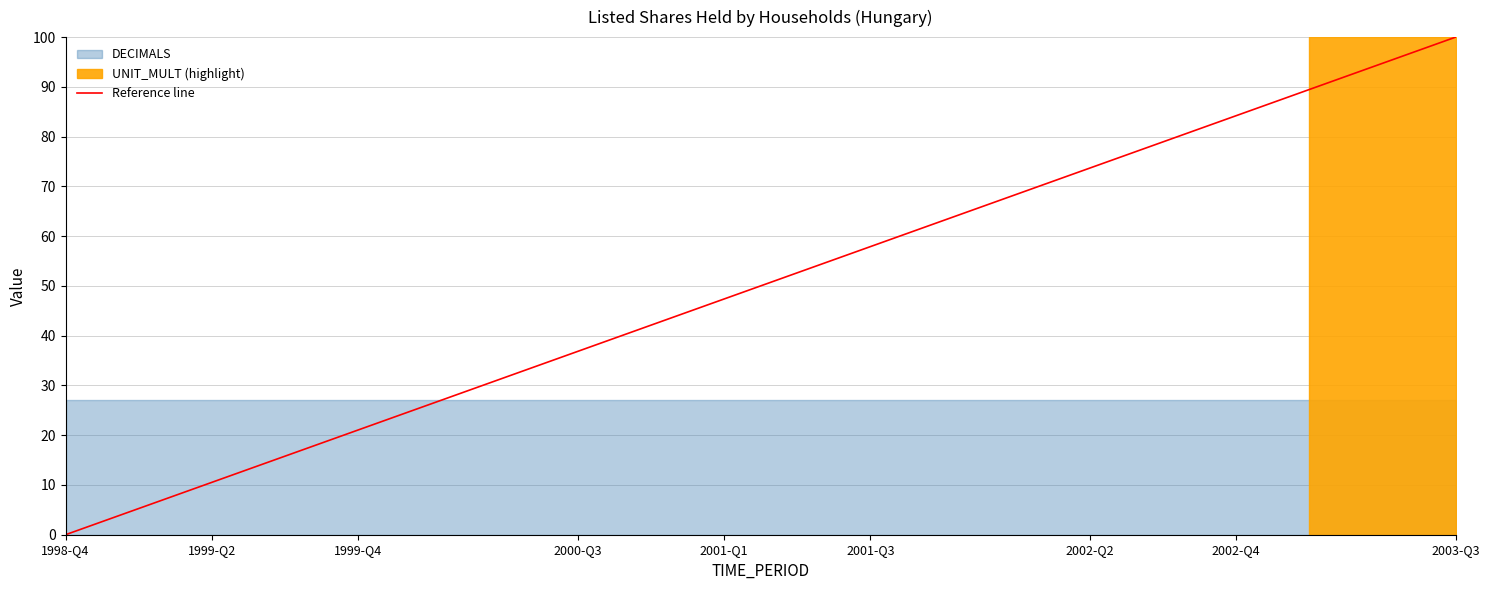

True or false: the data shows 66 at 1998-Q4.

False